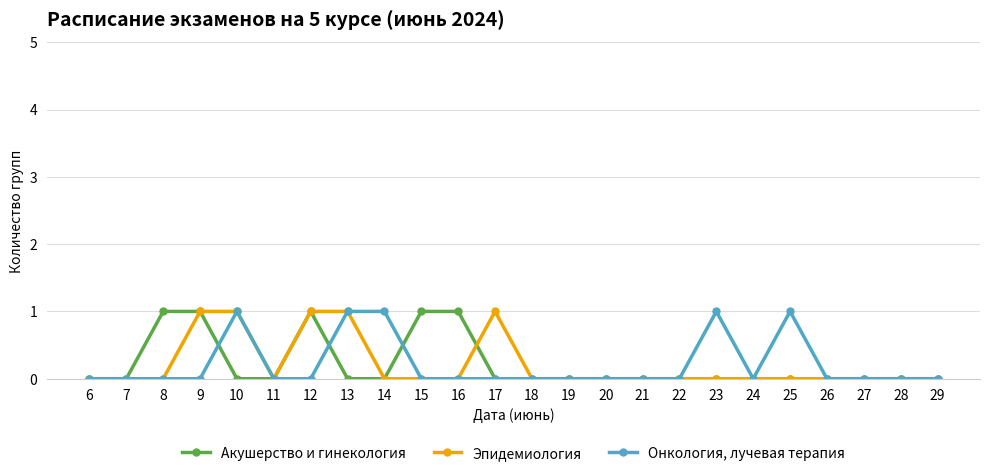

The value of Онкология, лучевая терапия at 28 is 0. True or false?

True